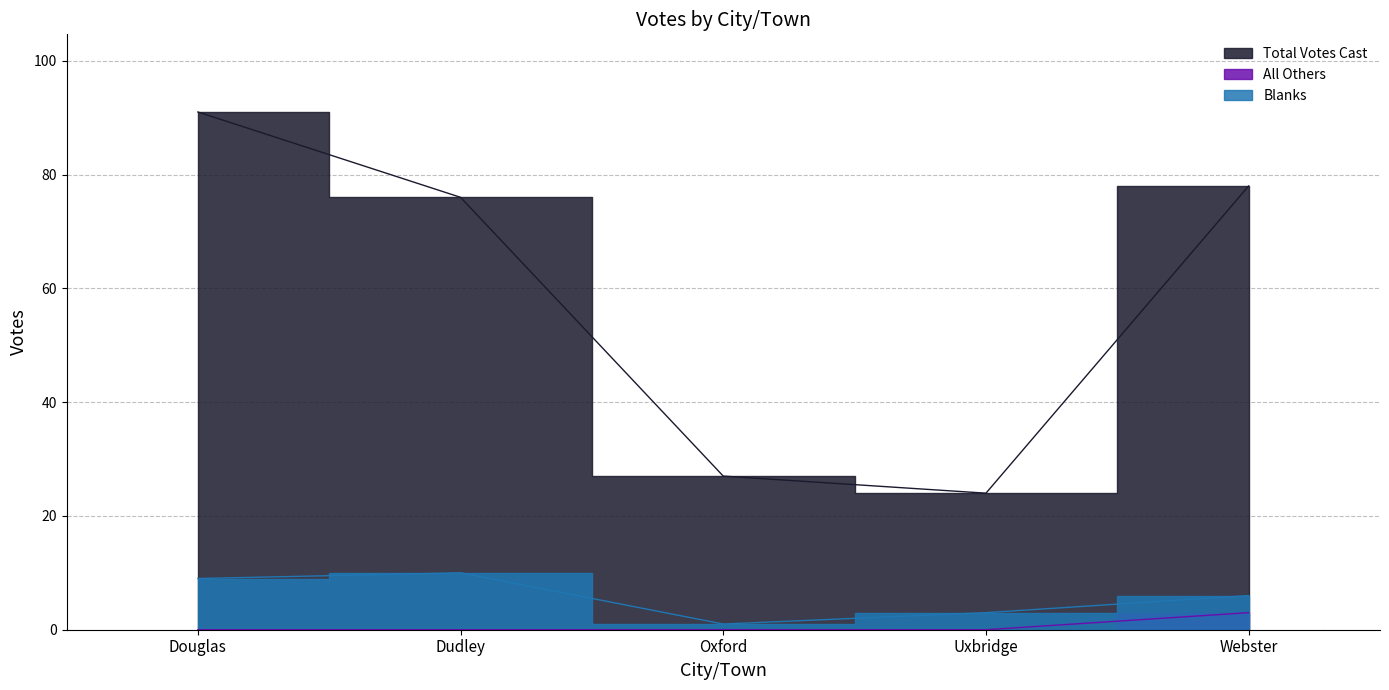

At Dudley, list the series in order from smallest to largest.

All Others, Blanks, Total Votes Cast